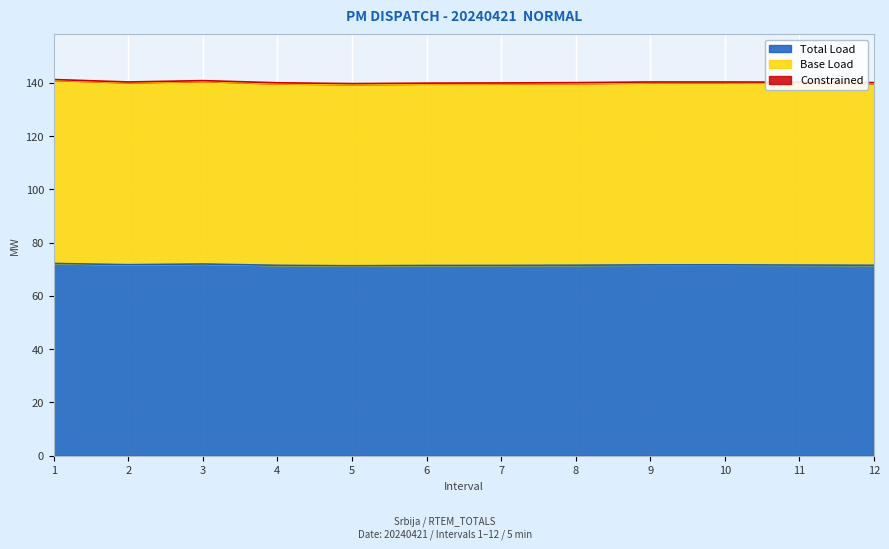

At how many categories does at least one series exceed 132?

12